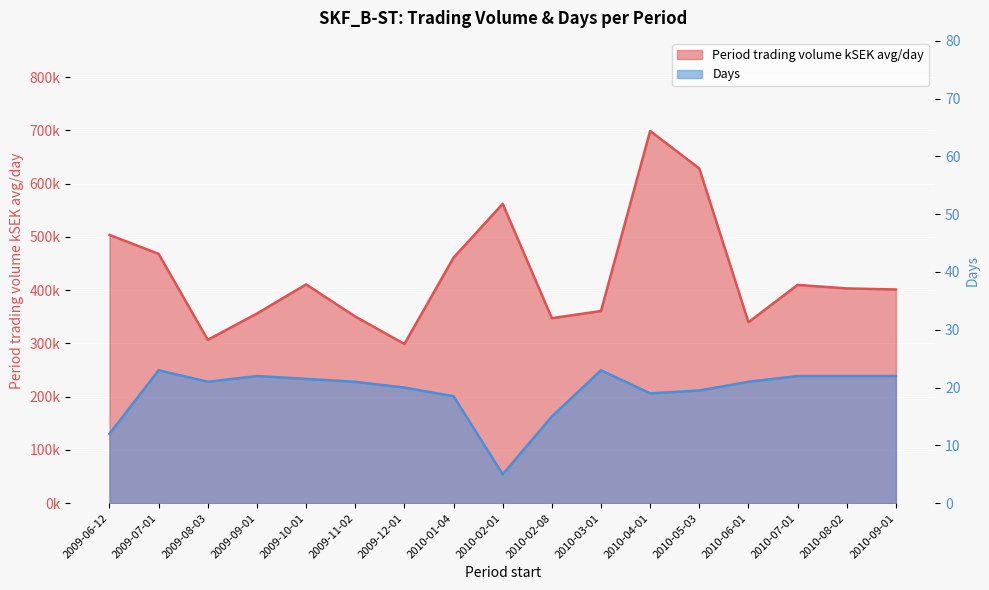

What are all the series names shown in the legend?

Period trading volume kSEK avg/day, Days